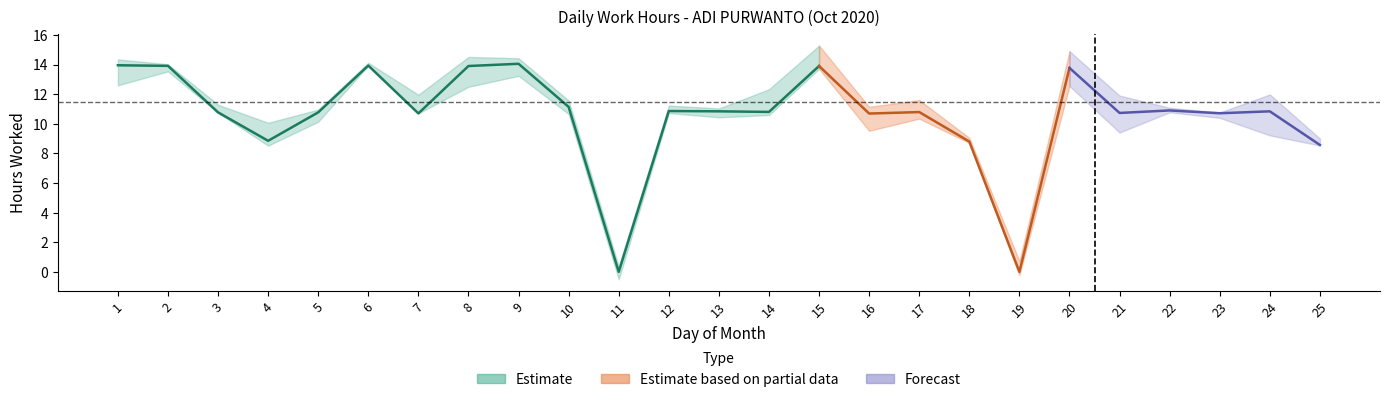

List the labels in order of value, largest first.

9, 1, 6, 2, 8, 15, 20, 10, 22, 12, 13, 24, 14, 17, 3, 5, 21, 23, 7, 16, 4, 18, 25, 11, 19